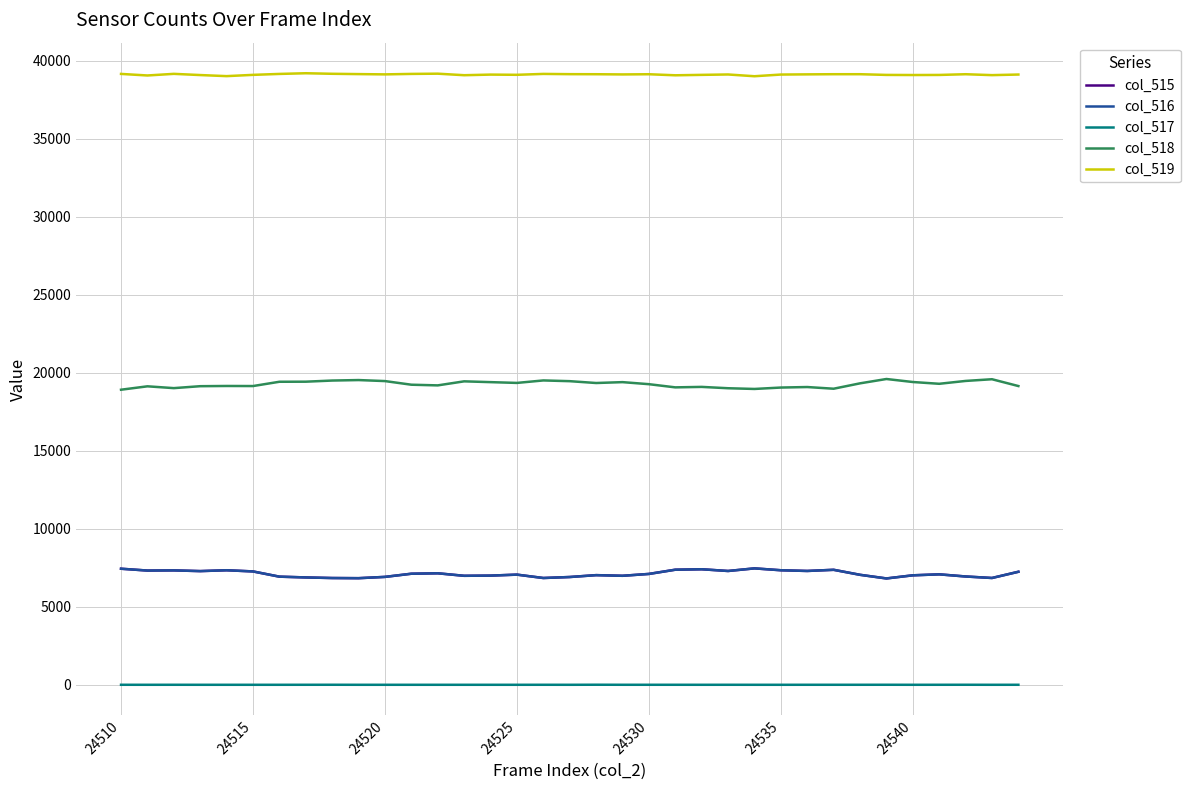

What is the minimum value for col_515?

6820